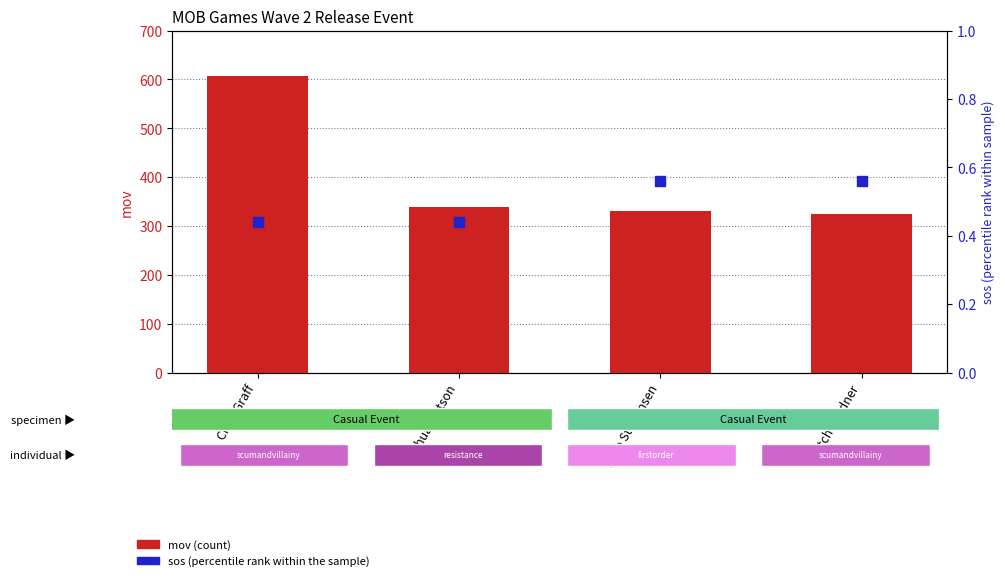

Which series has the widest spread of Y values?

mov